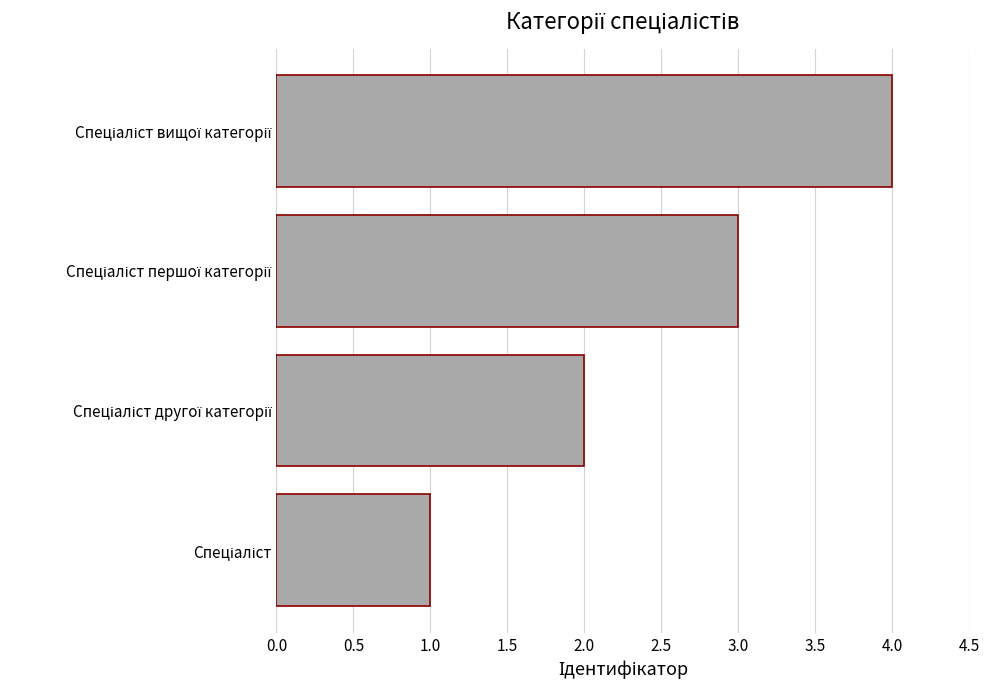

What is the difference between the maximum and minimum values?

3